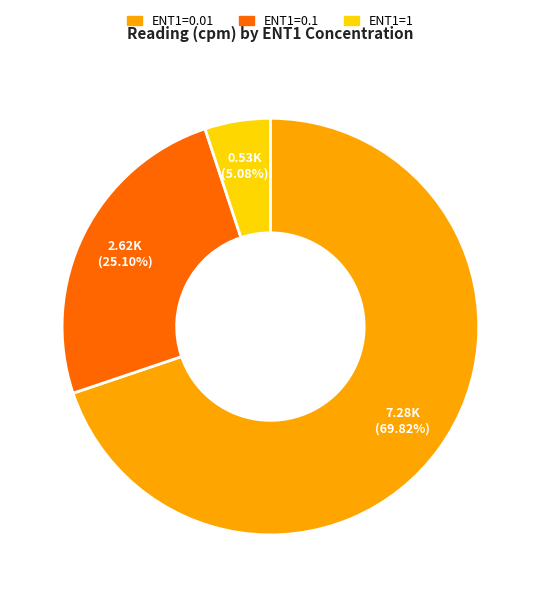

Is there any slice that represents more than half of the pie?

Yes